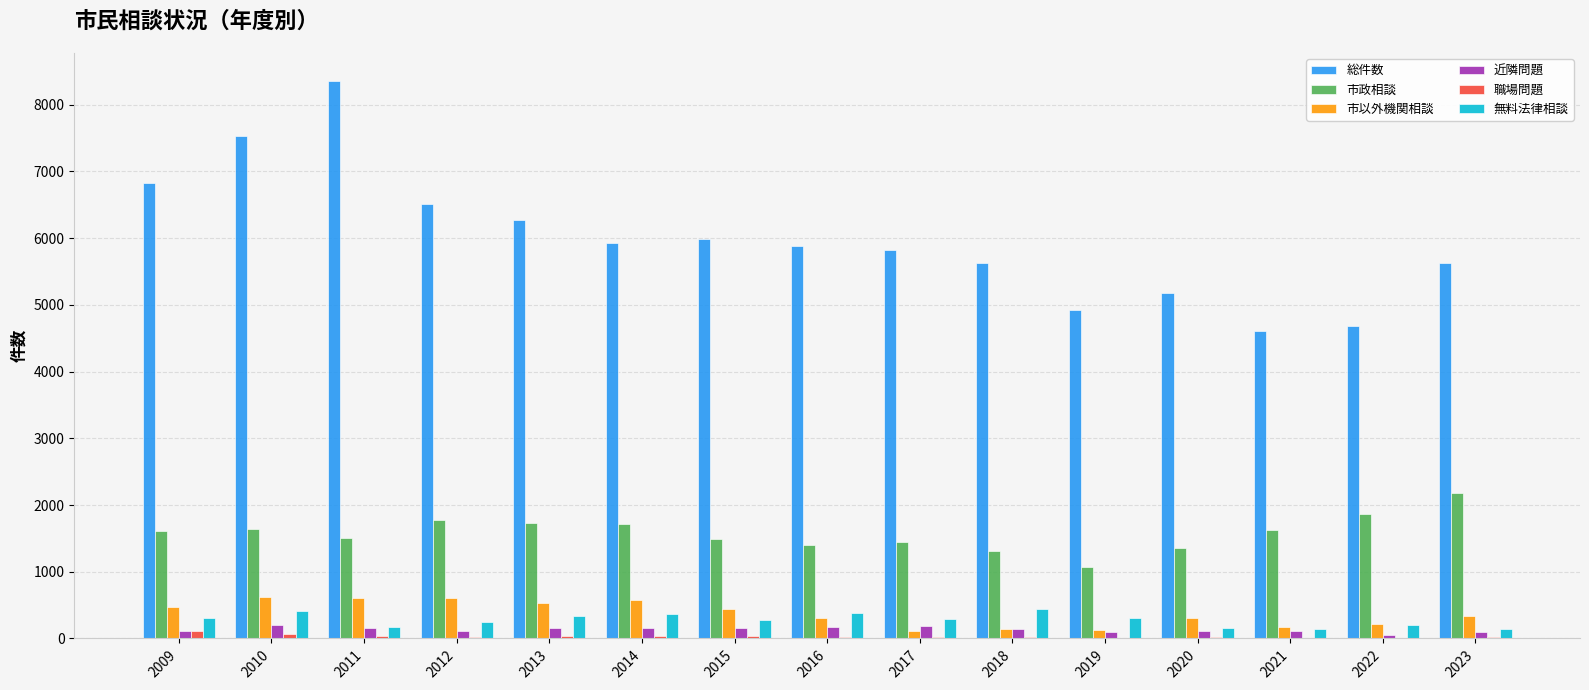

How many groups of bars are there?

15